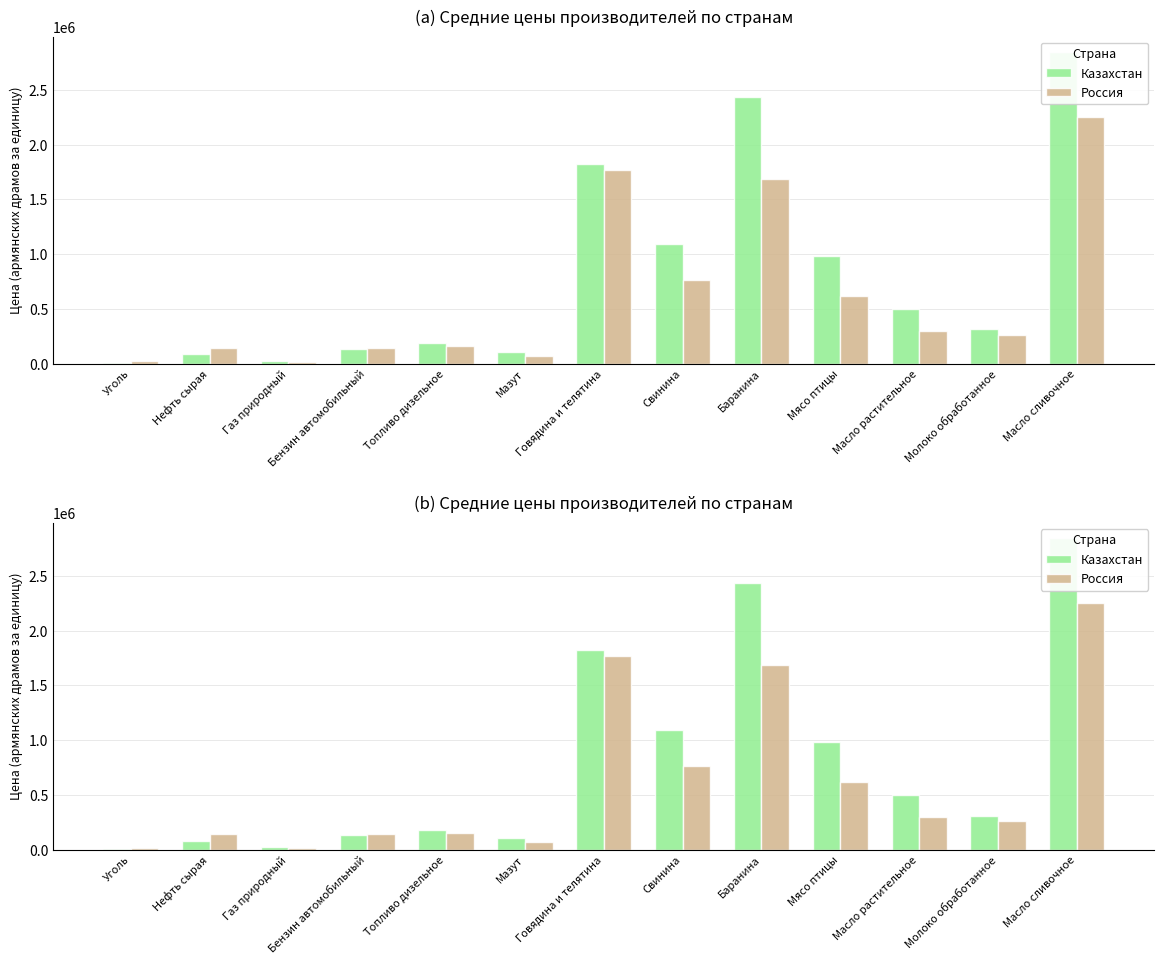

The Казахстан series shows 982218.8 at Мясо птицы. True or false?

True